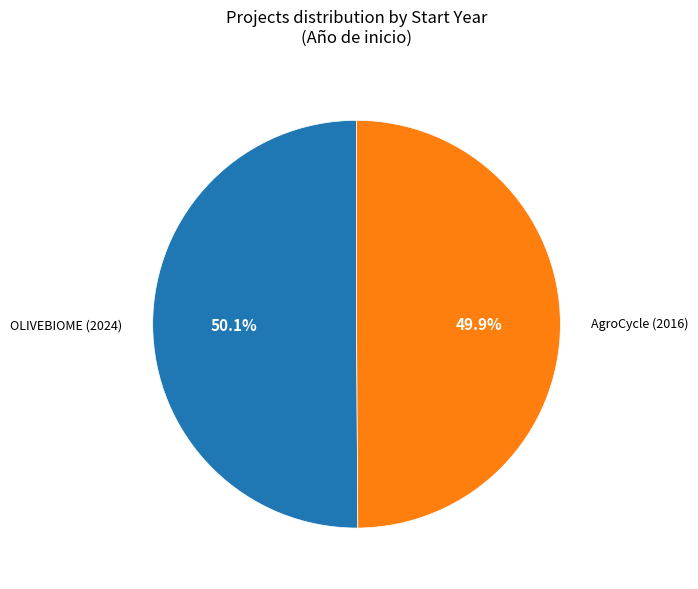

Does any single category account for the majority?

Yes